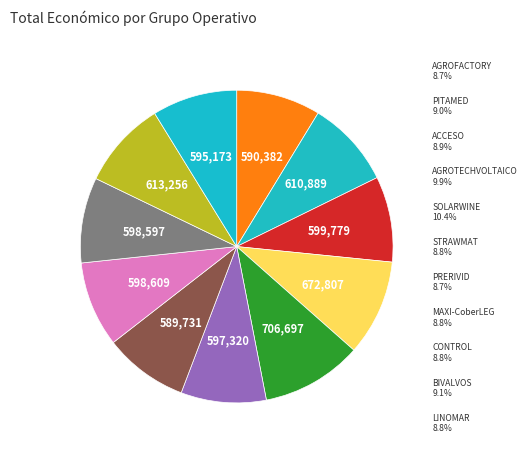

How many slices are in this pie chart?

11